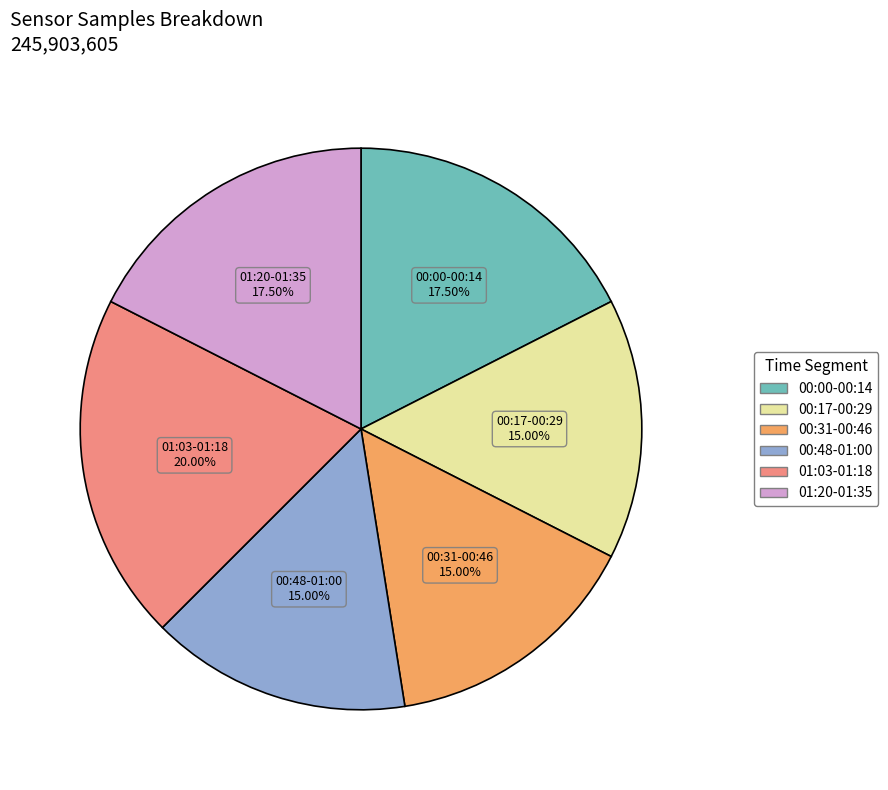

How many segments does this pie chart have?

6